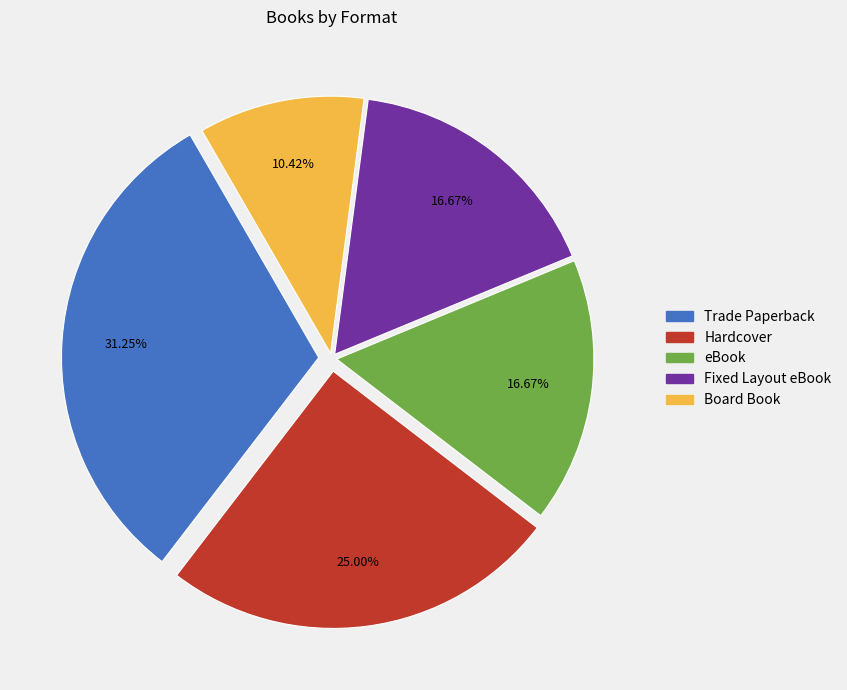

True or false: Hardcover accounts for 14% of the total.

False